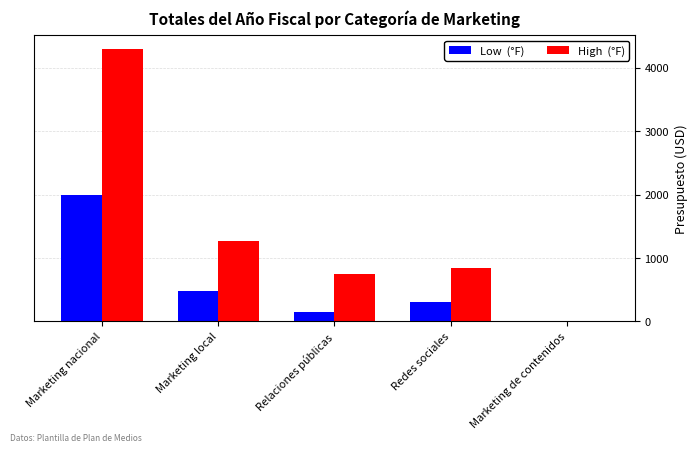

How many series are shown in this chart?

2